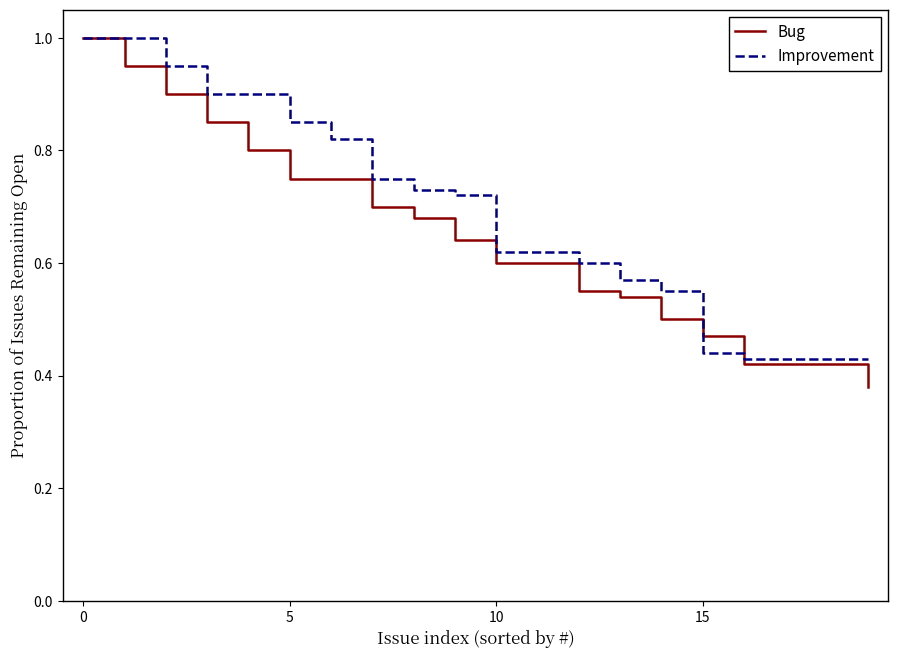

Is this an area chart (filled region under the line)?

No